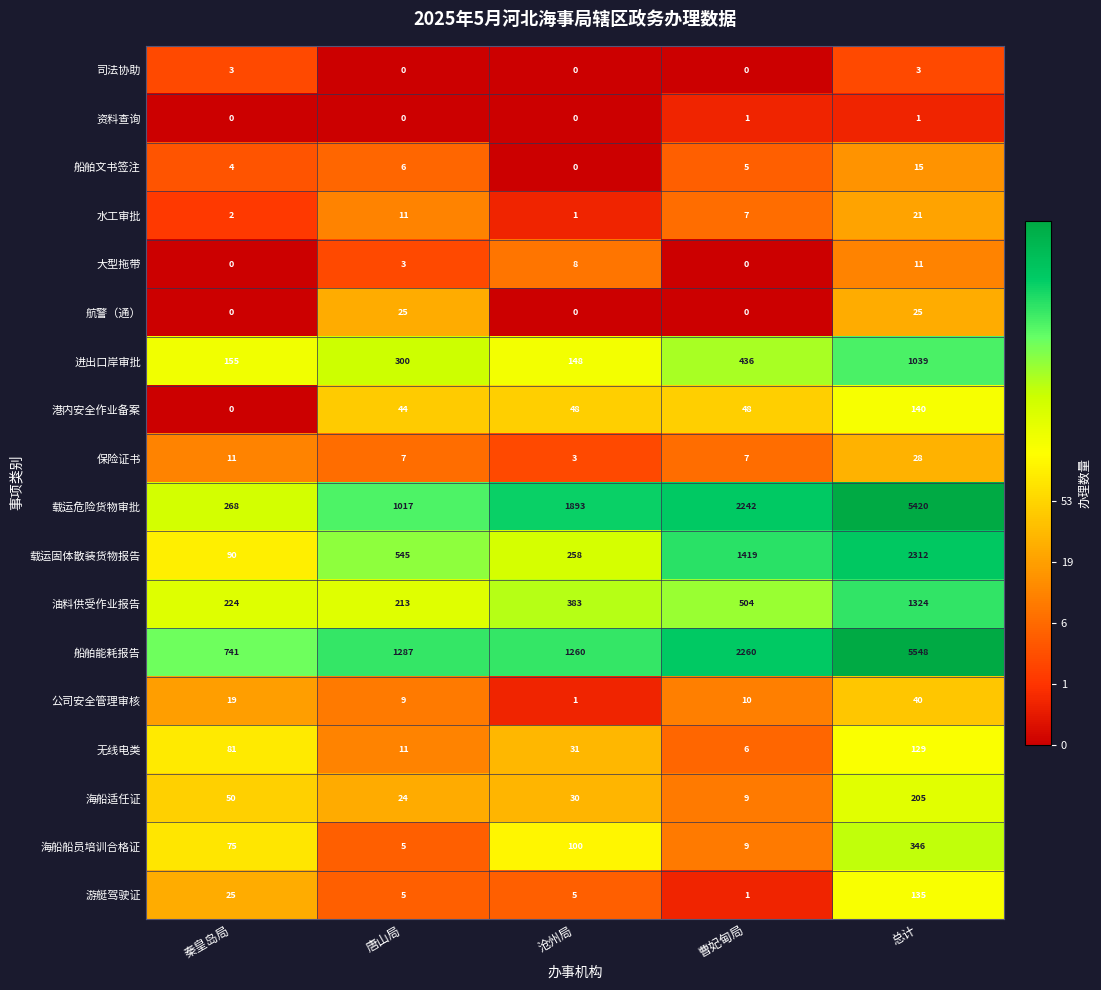

How many series are shown in this chart?

18